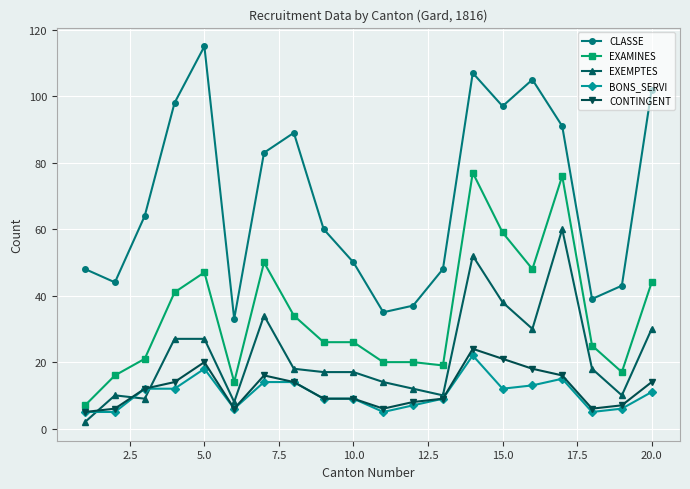

How many lines are shown in the chart?

5